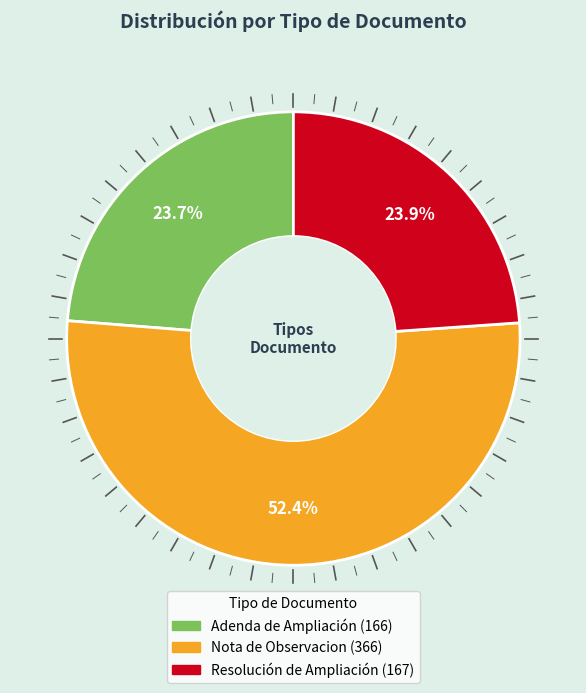

Which slice is the largest?

Nota de Observacion